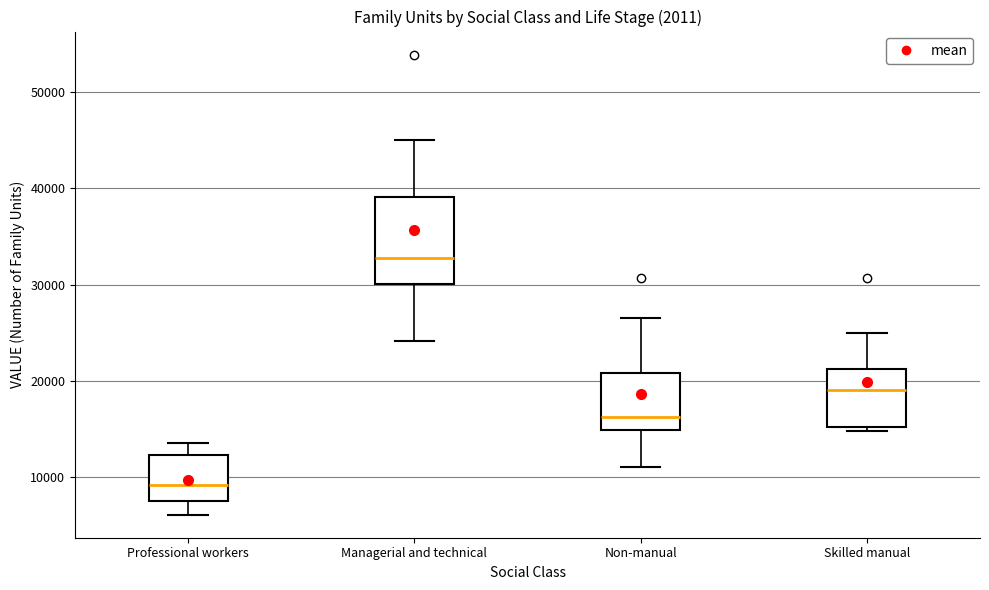

Which box's median line is the lowest?

Professional workers